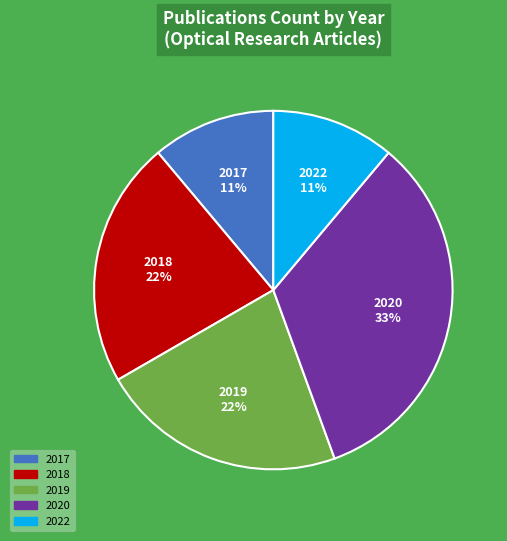

To the nearest percent, what is the average slice percentage?

20%